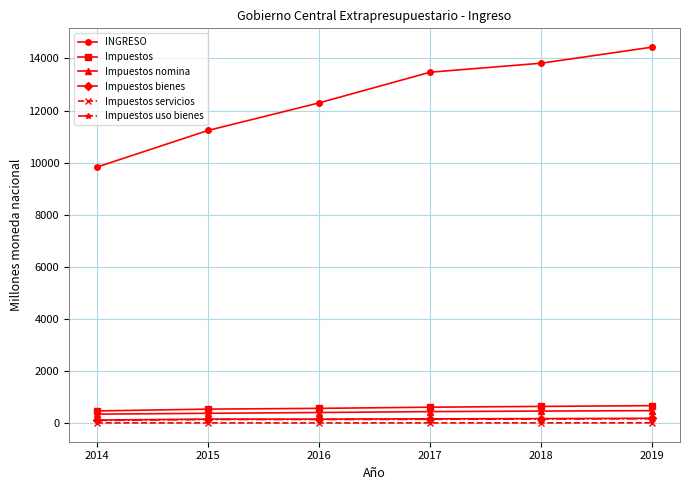

What is the total value across all series at 2017?

14876.8